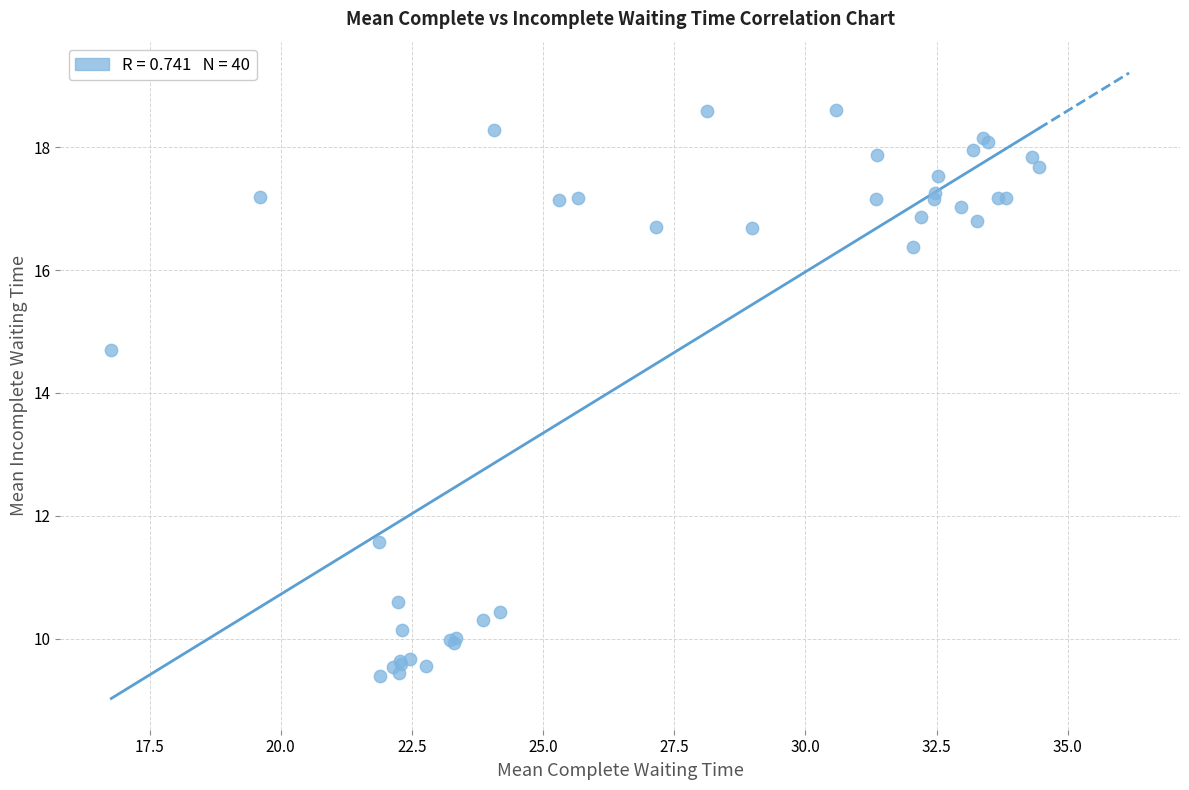

What Y value in the scatter plot is closest to 13?

11.6